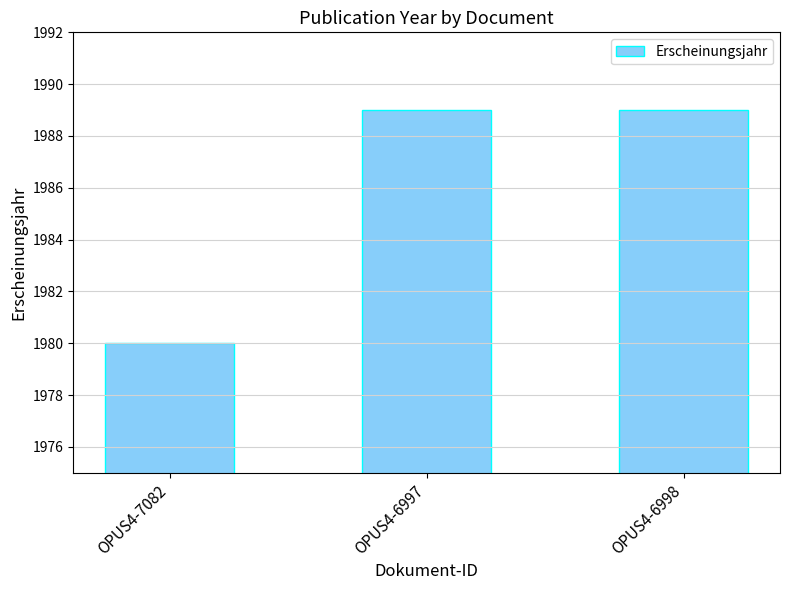

Reading left to right, list all the values displayed in this chart.

OPUS4-7082=1980	OPUS4-6997=1989	OPUS4-6998=1989